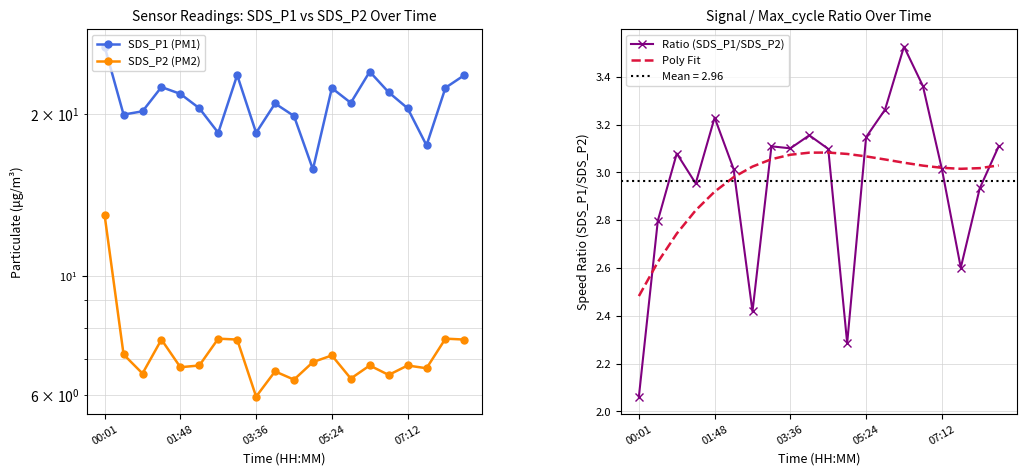

True or false: SDS_P2 (PM2) has a value of 3.1 at 17.

False